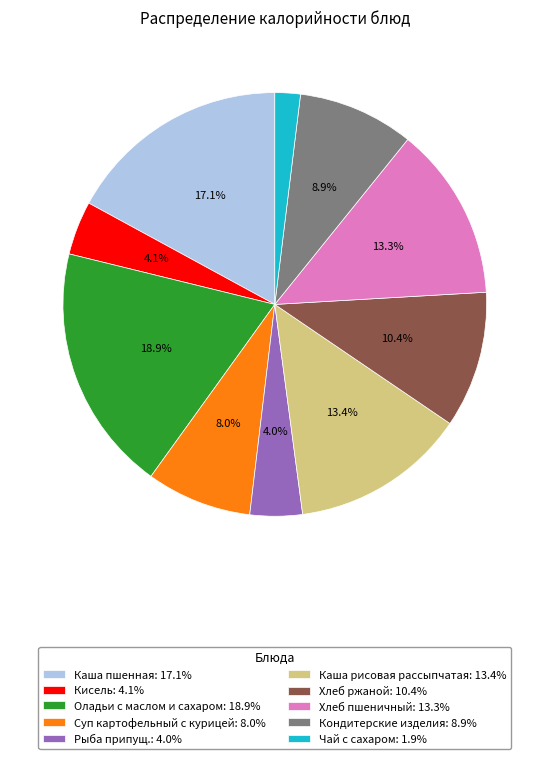

Is it true that Каша рисовая рассыпчатая is 3% of the pie?

False